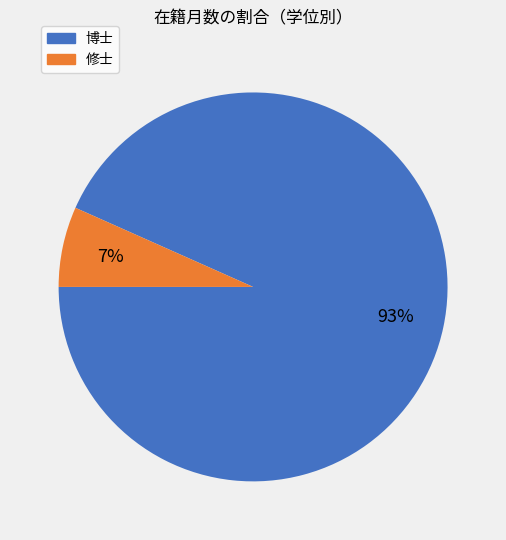

Does any single category account for the majority?

Yes